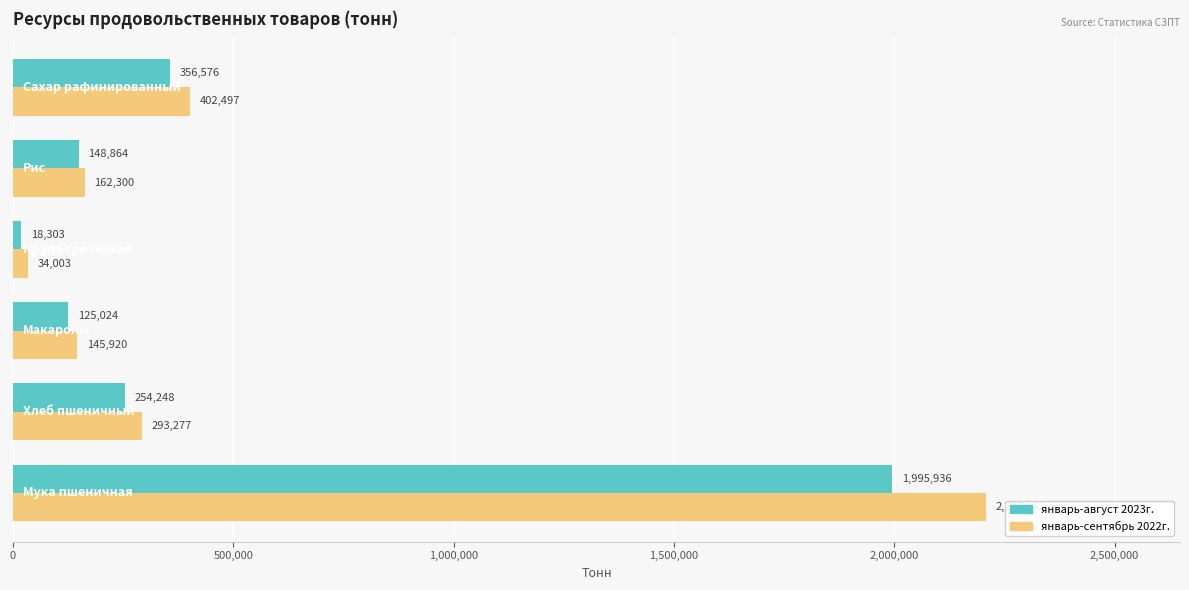

Count the number of categories in the chart.

6